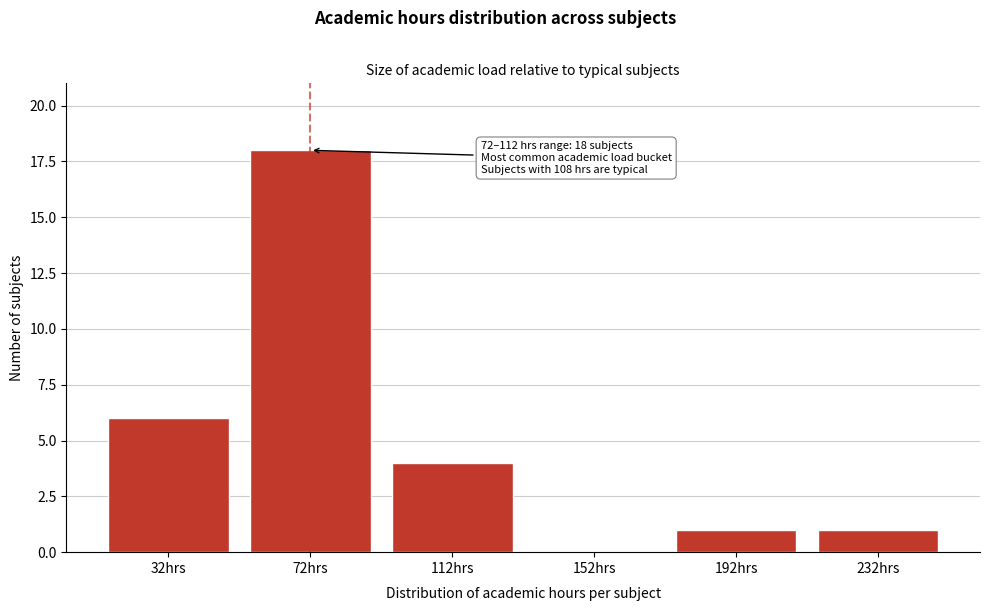

Reading right to left, list all the values displayed in this chart.

232hrs=1	192hrs=1	152hrs=0	112hrs=4	72hrs=18	32hrs=6